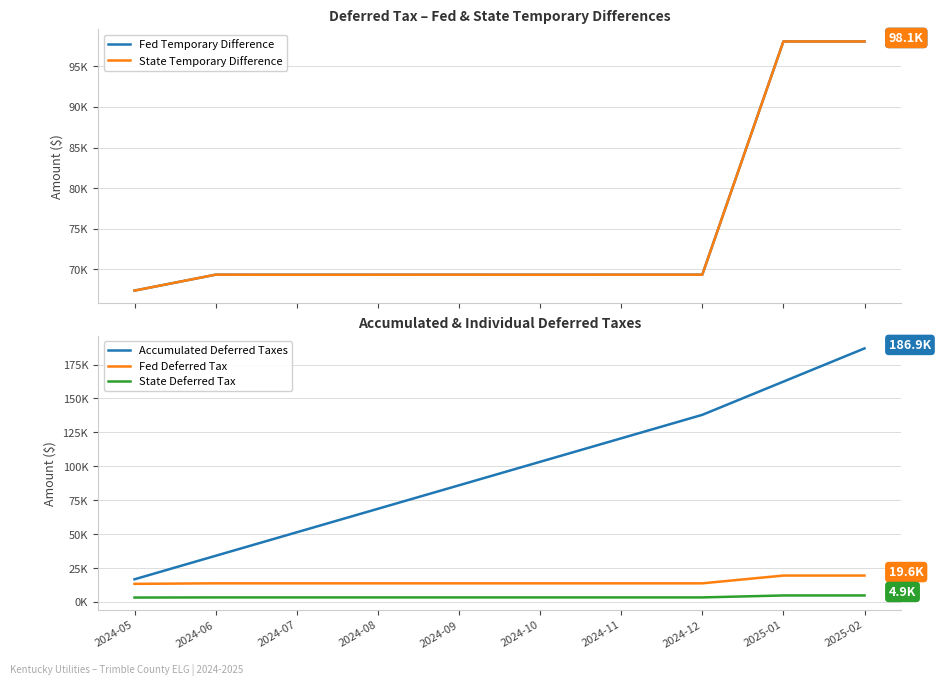

Is the value of Accumulated Deferred Taxes at 2024-12 greater than the value of Fed Deferred Tax at 2024-12?

Yes